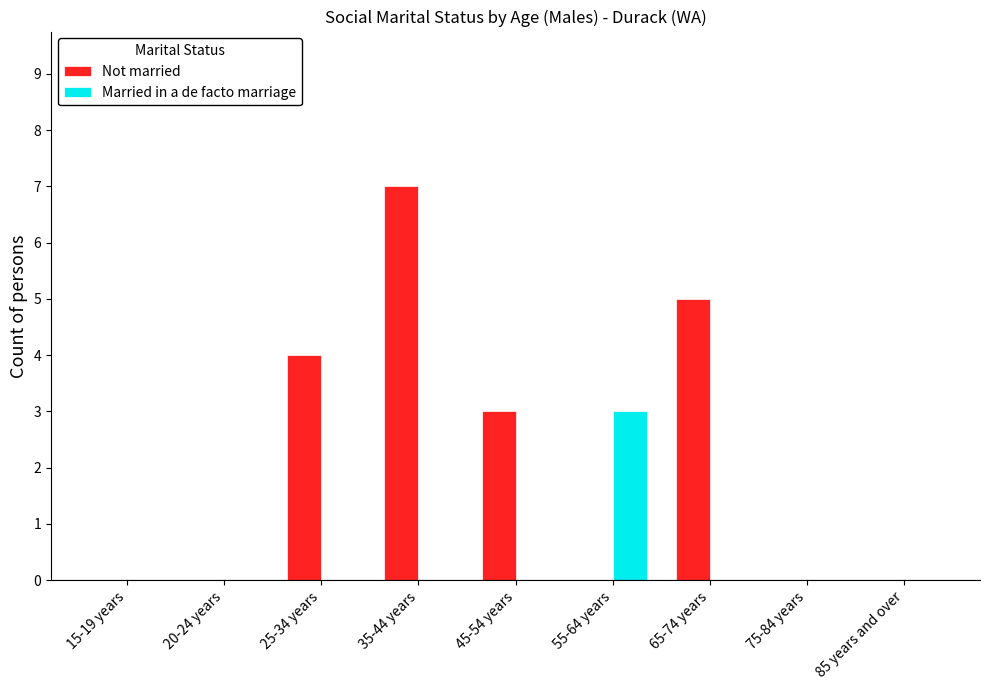

At which category is the sum across all series the highest?

35-44 years